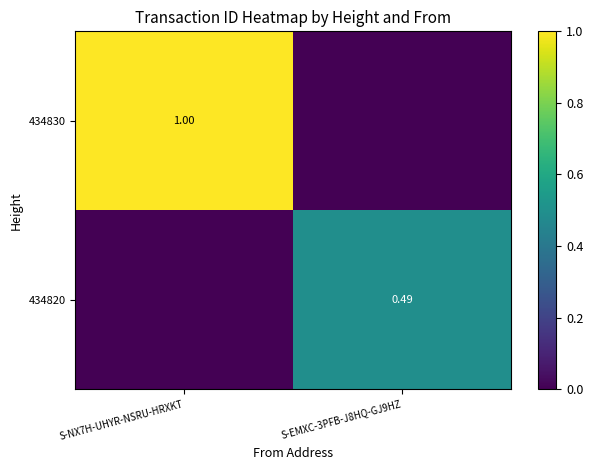

How many distinct data groups are displayed?

2